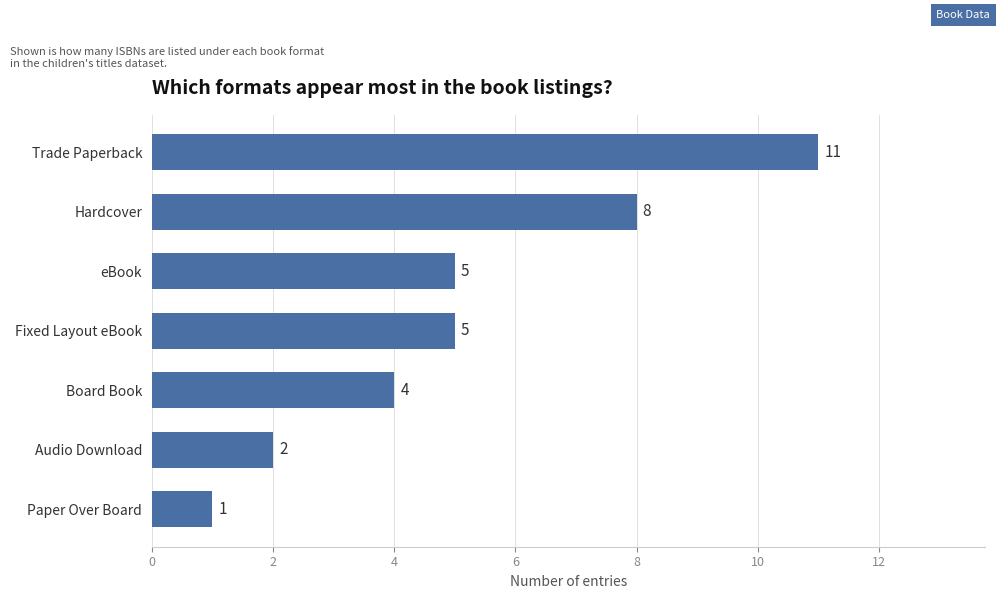

True or false: the data shows 8 at Hardcover.

True